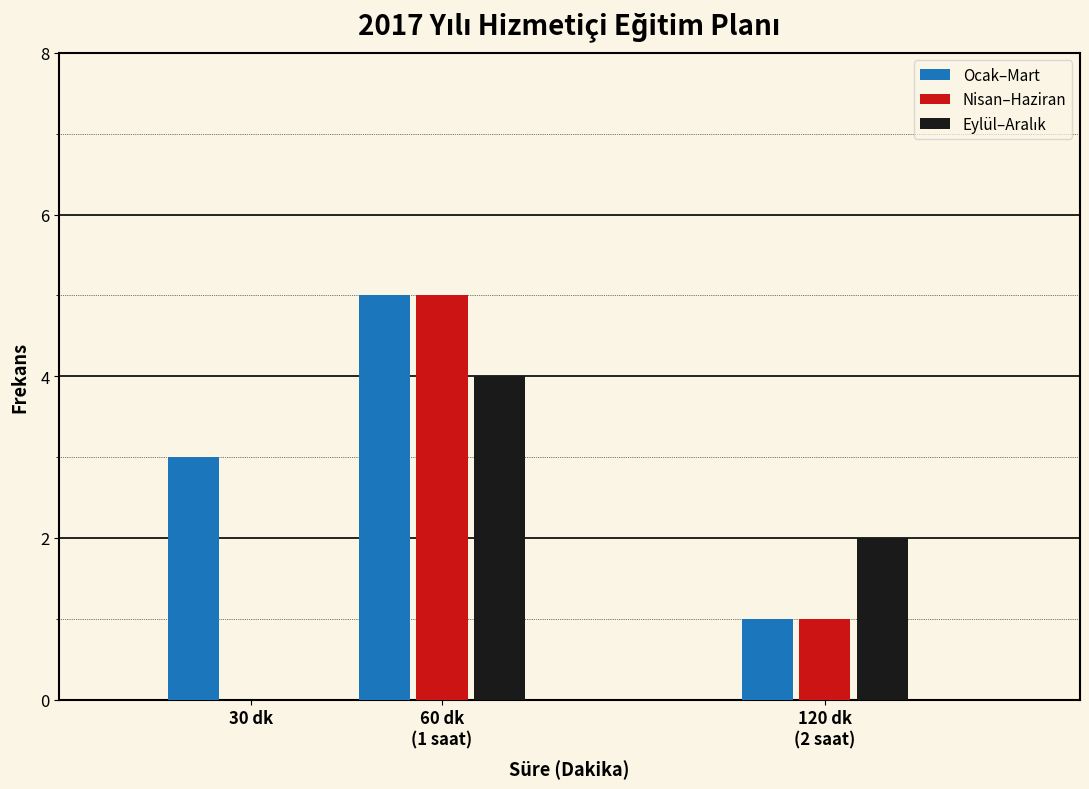

Which series has the largest total across all categories?

Ocak–Mart